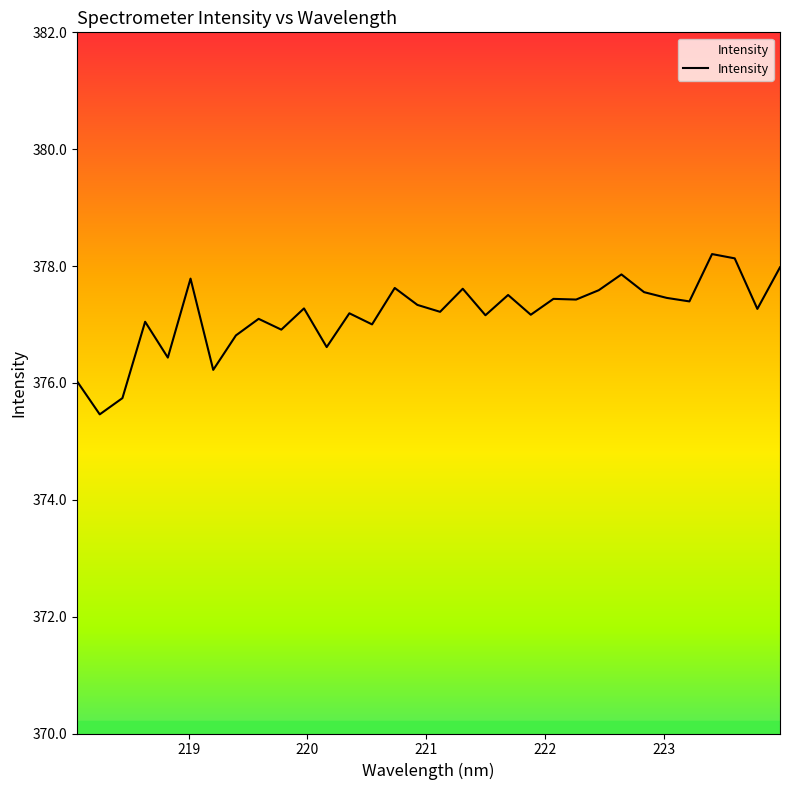

The value at 13 is 110.7. True or false?

False